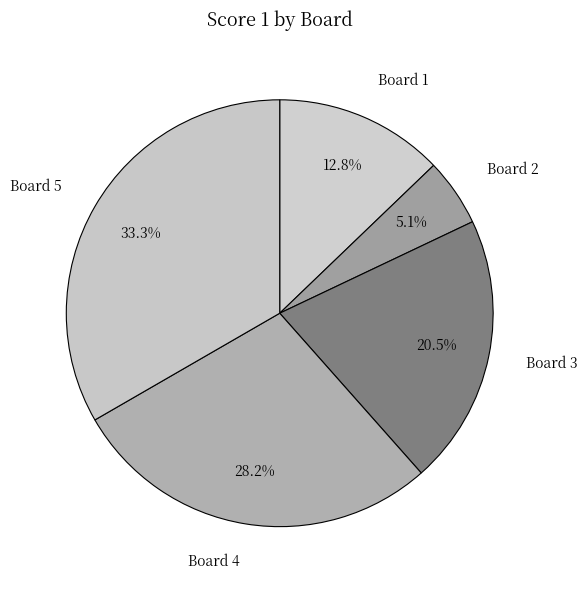

Which slice is the largest?

Board 5